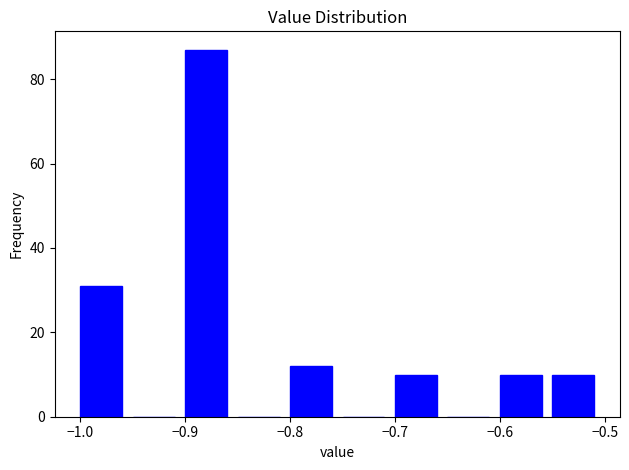

Reading left to right, transcribe this chart: for each bar, give the range it covers on the x-axis and its height. The values are not printed on the chart, so give them approximately, as read against the axis.

-1.00 to -0.95: 32
-0.95 to -0.90: 0
-0.90 to -0.85: 88
-0.85 to -0.80: 0
-0.80 to -0.75: 12
-0.75 to -0.70: 0
-0.70 to -0.65: 10
-0.65 to -0.60: 0
-0.60 to -0.55: 10
-0.55 to -0.50: 10